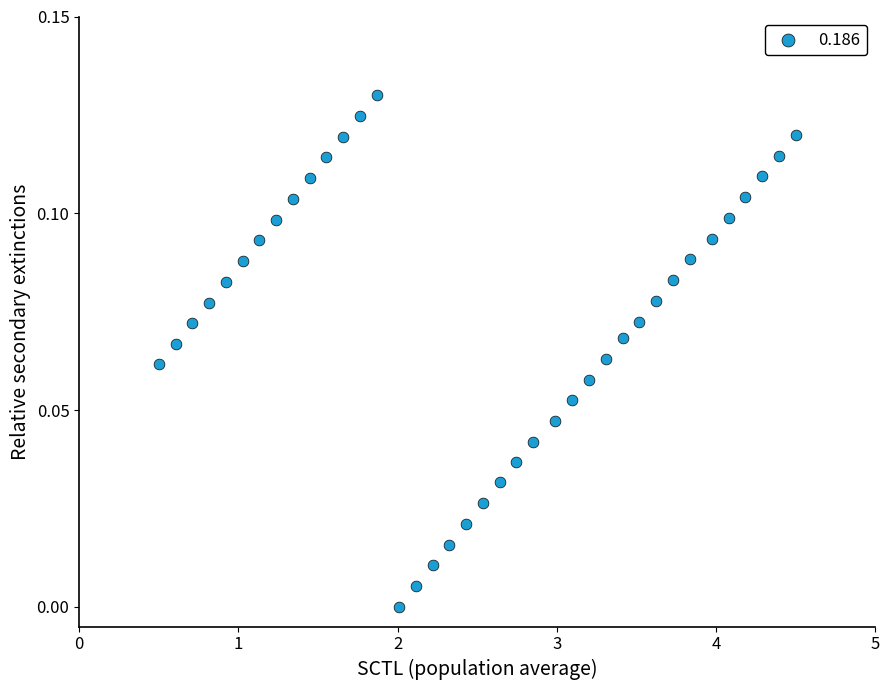

What is the range of X values (max minus min)?

4.0